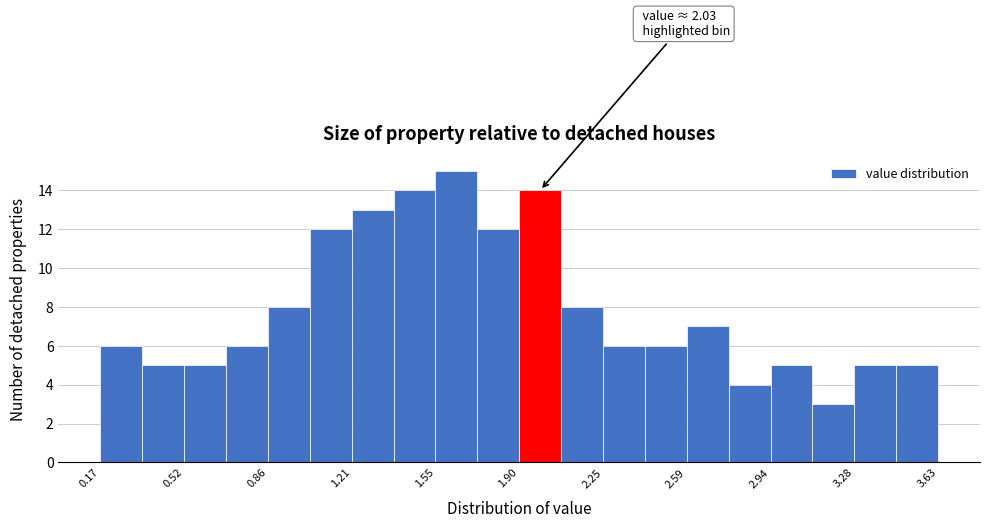

Read against the x-axis, roughly where is the centre of the tallest bar?

1.65